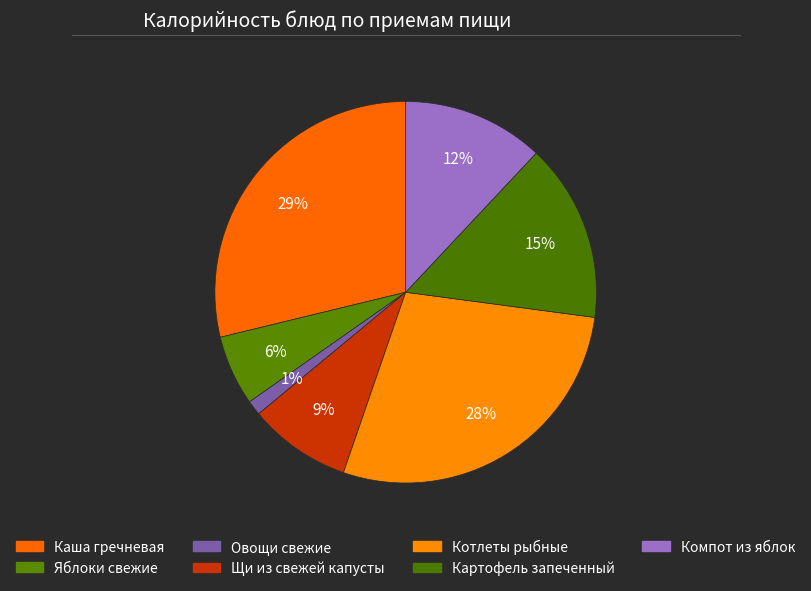

Does any single category account for the majority?

No